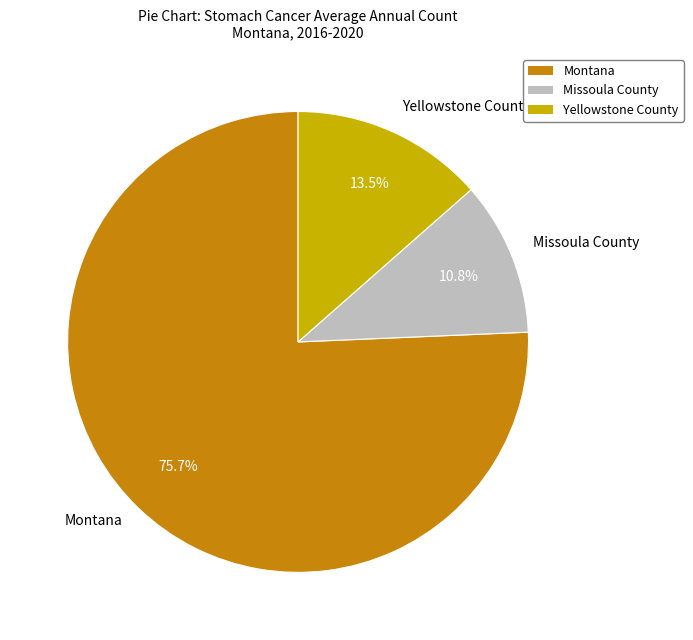

Rank the categories by value from lowest to highest.

Missoula County, Yellowstone County, Montana